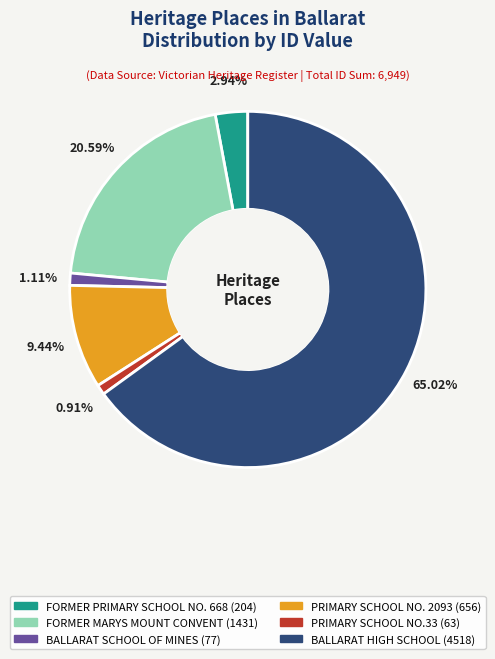

To the nearest percent, what is the difference between the largest and smallest slice percentages?

64%